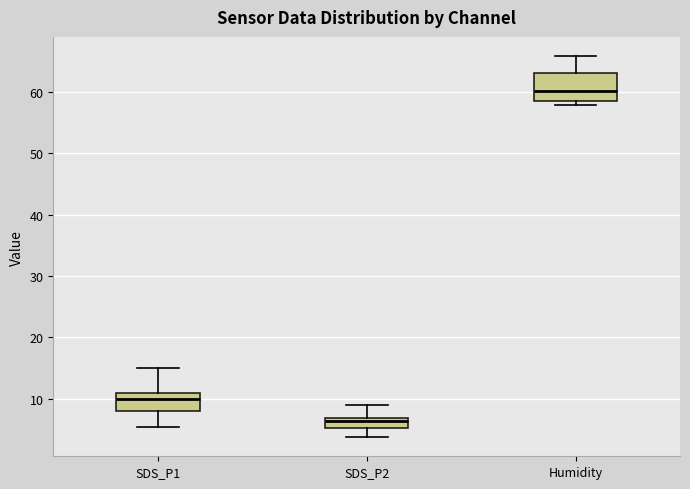

Comparing the boxes themselves (not the whiskers), which one is the tallest?

Humidity